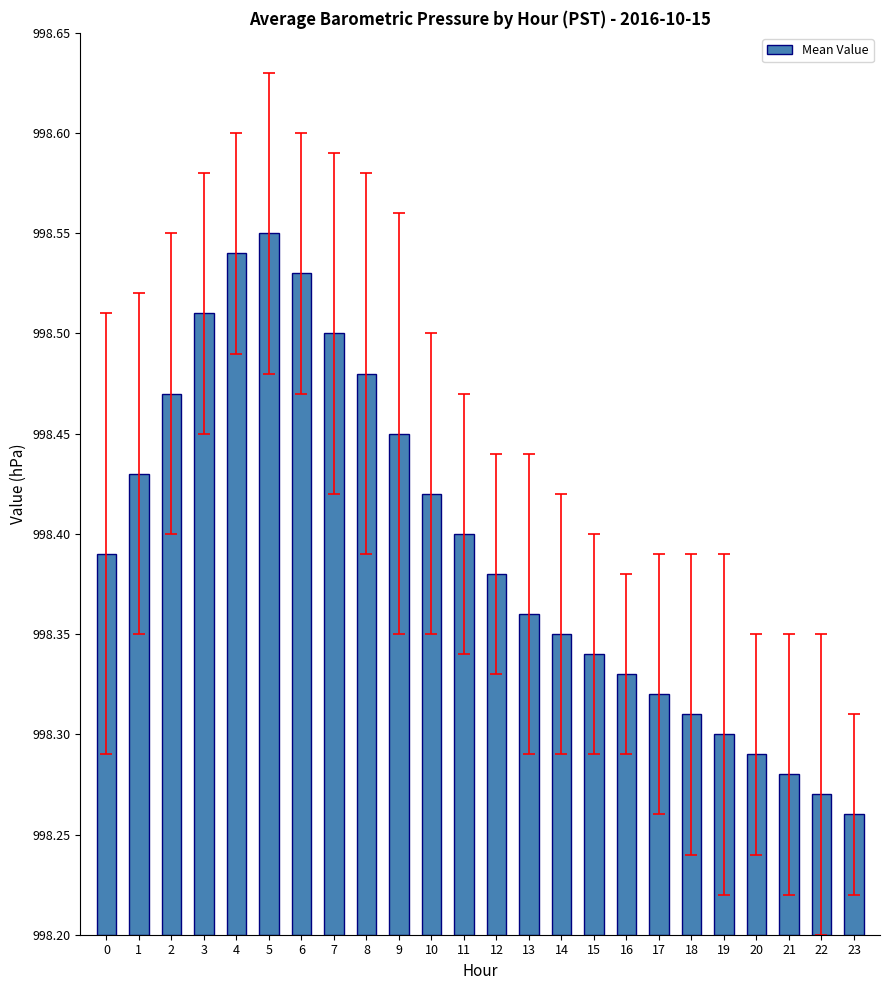

At which category does the chart reach its peak across all series?

5